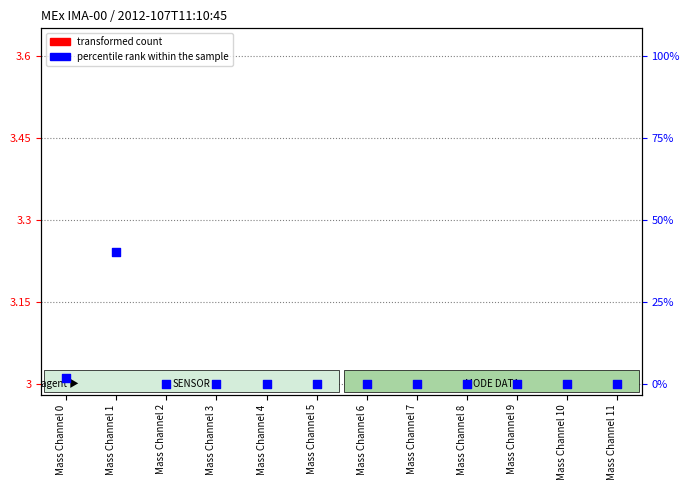

Is the value of percentile rank within the sample at Mass Channel 6 greater than the value of transformed count at Mass Channel 9?

Yes